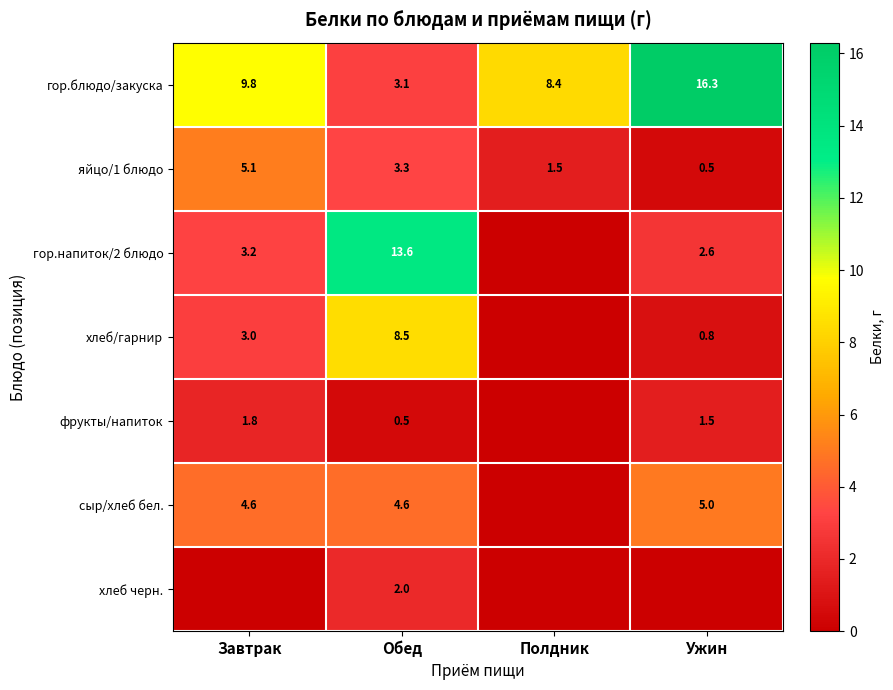

At which label is гор.блюдо/закуска closest to 9?

Полдник